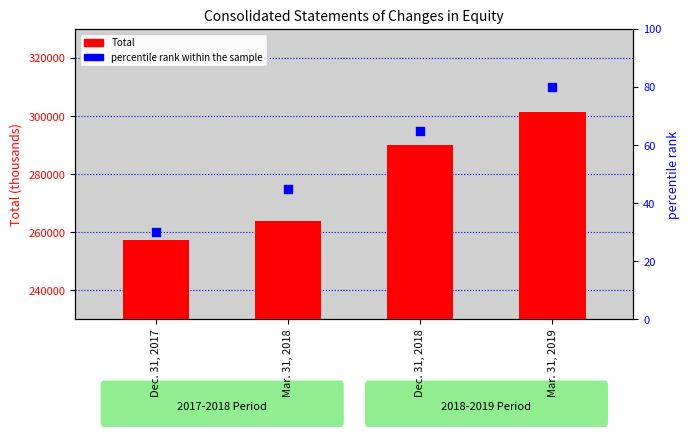

Which series reaches the minimum Y coordinate?

percentile rank within the sample